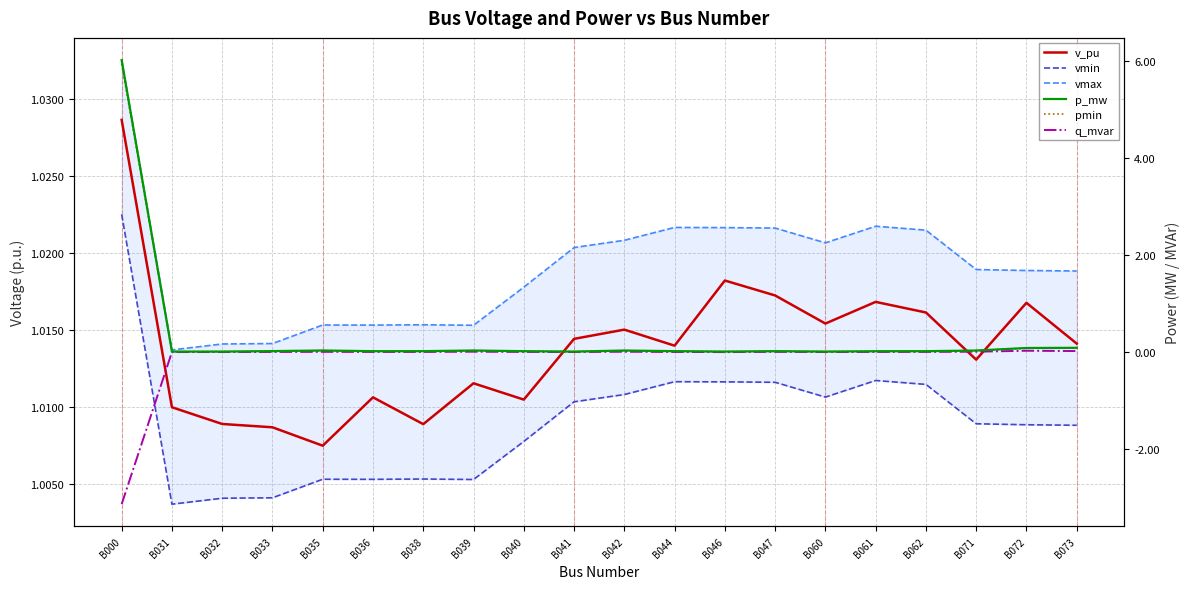

At how many categories does at least one series exceed 0?

20